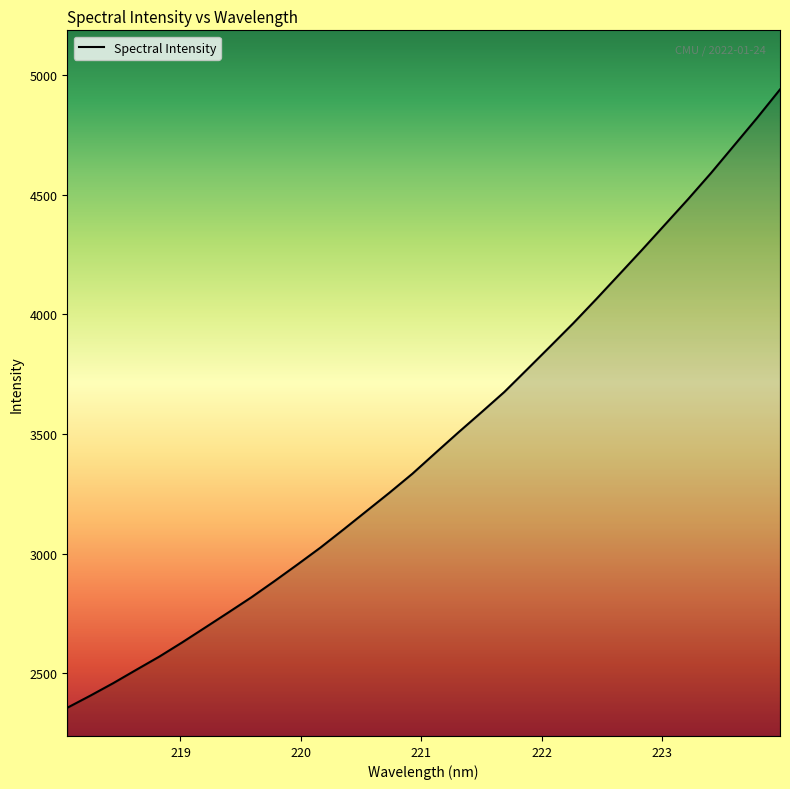

How many values are below 3420?

16